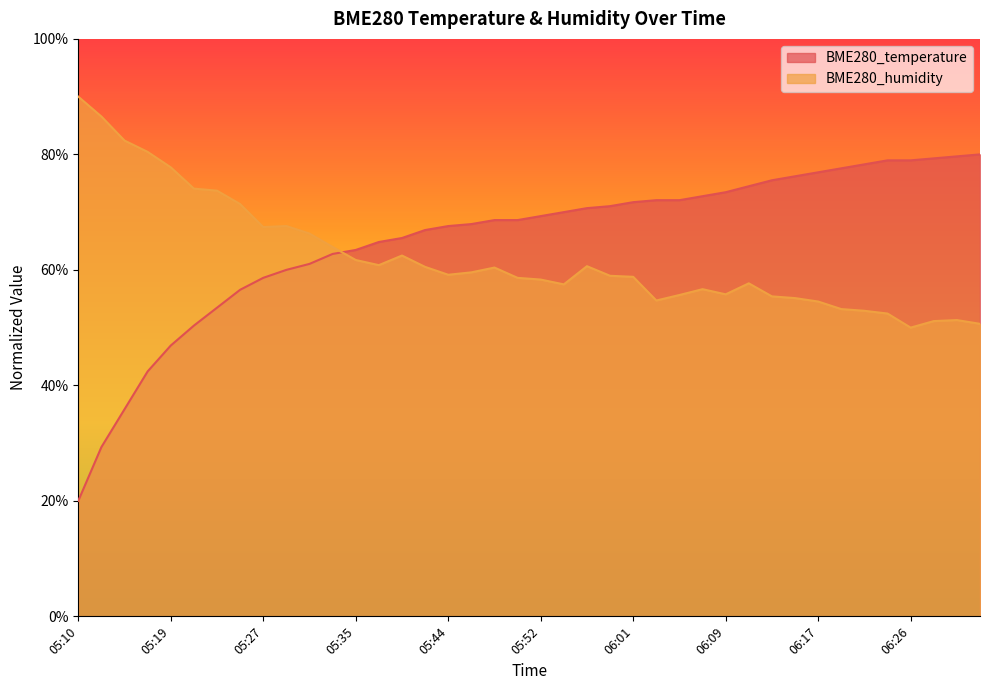

At which label does BME280_temperature reach its peak?

06:32